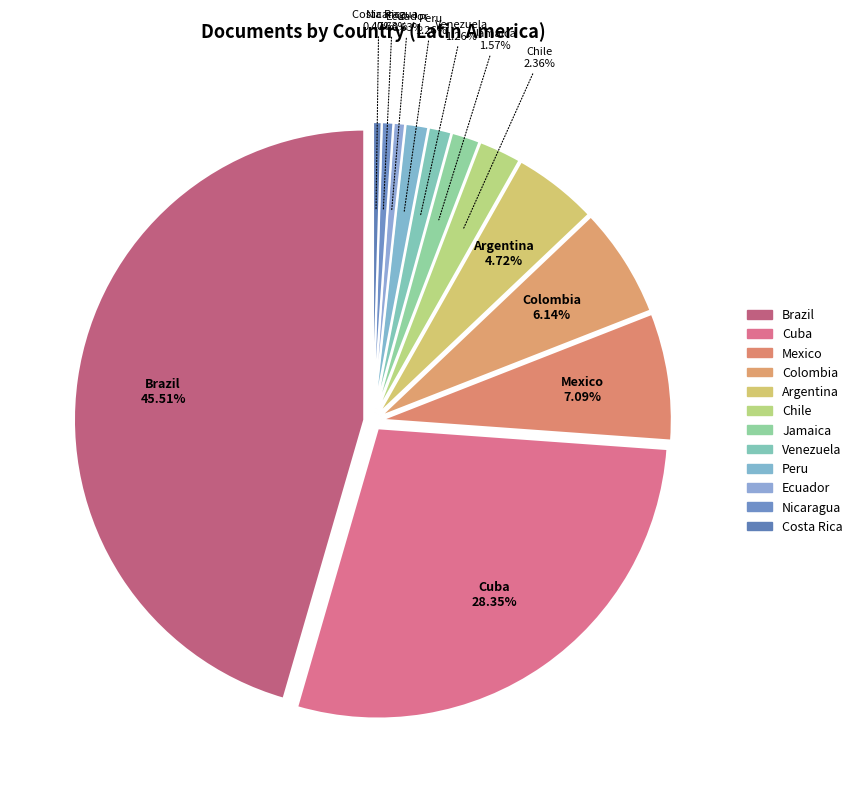

Is there a majority slice in this chart?

No